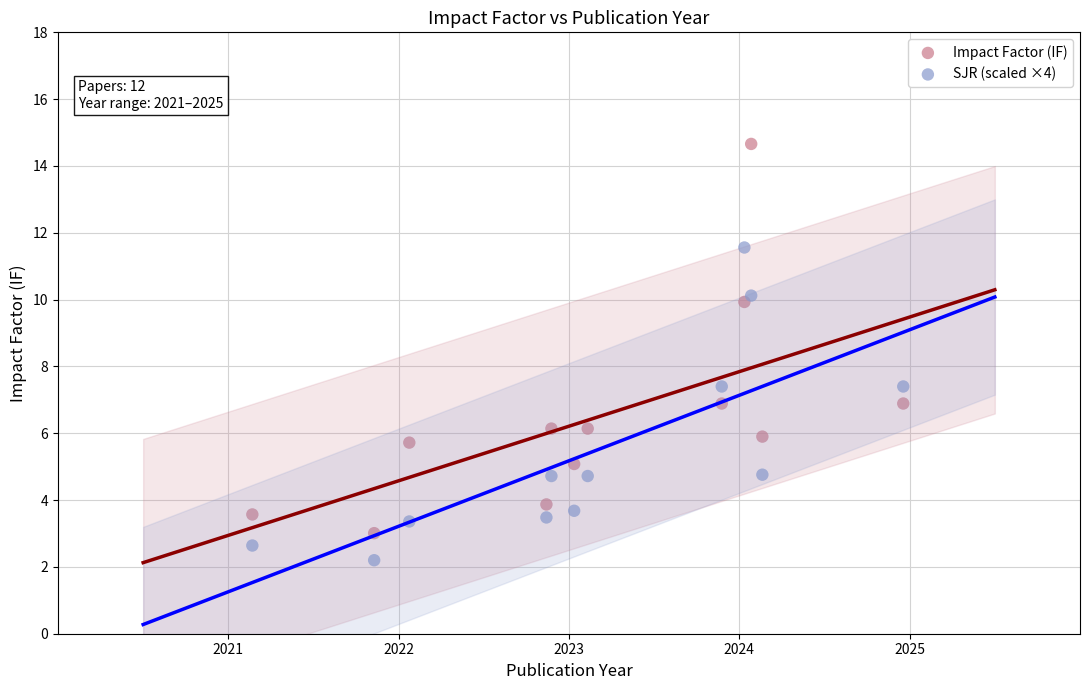

Across all data points, what is the range of Y values (max minus min)?

12.5